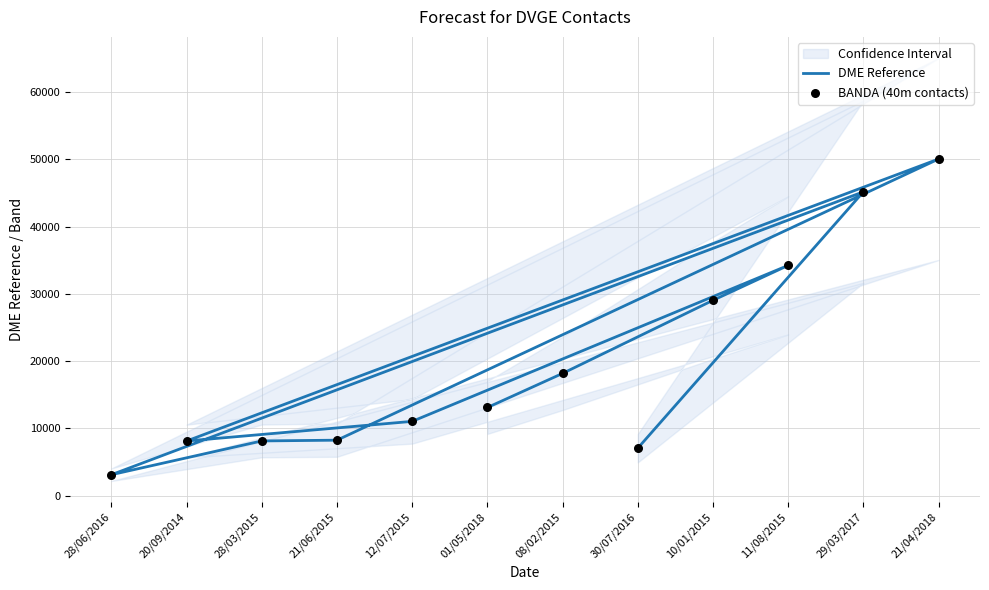

Which series has the widest spread of Y values?

DME Reference